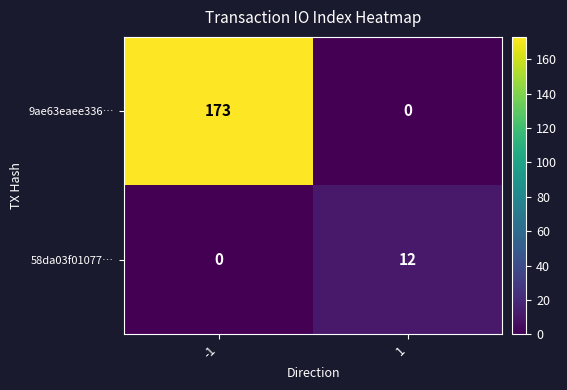

Which series has the widest spread of values?

9ae63eaee336…